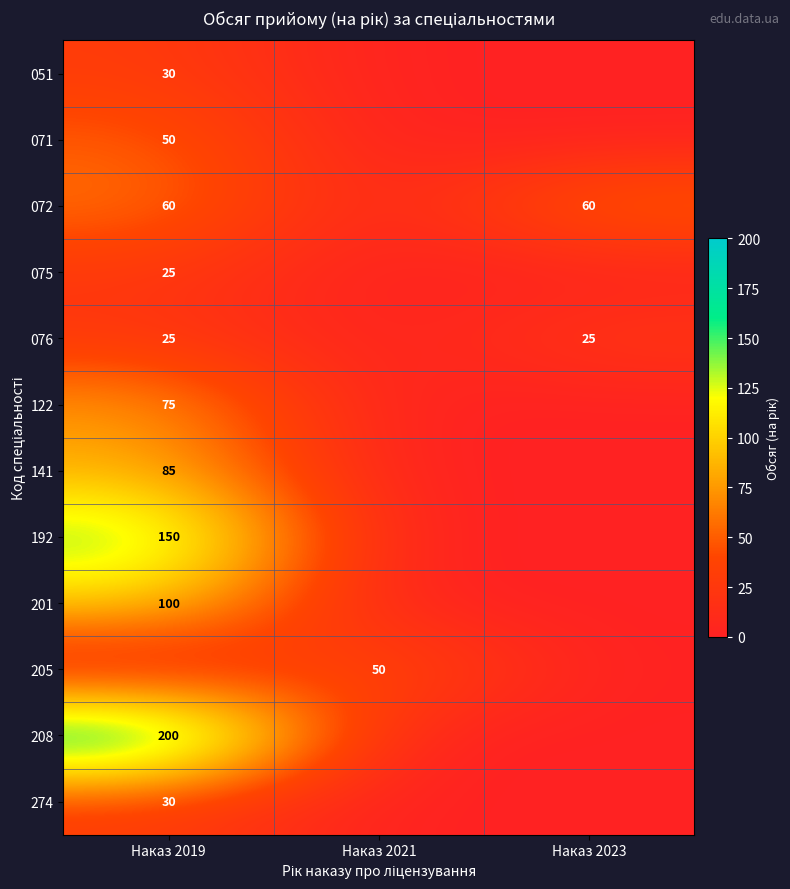

True or false: 071 has a value of 50 at Наказ 2019.

True